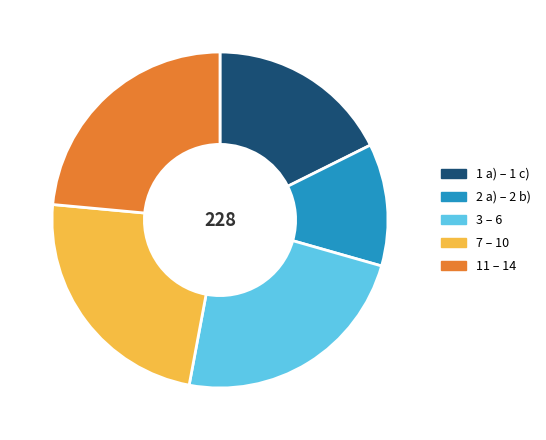

Is there any slice that represents more than half of the pie?

No